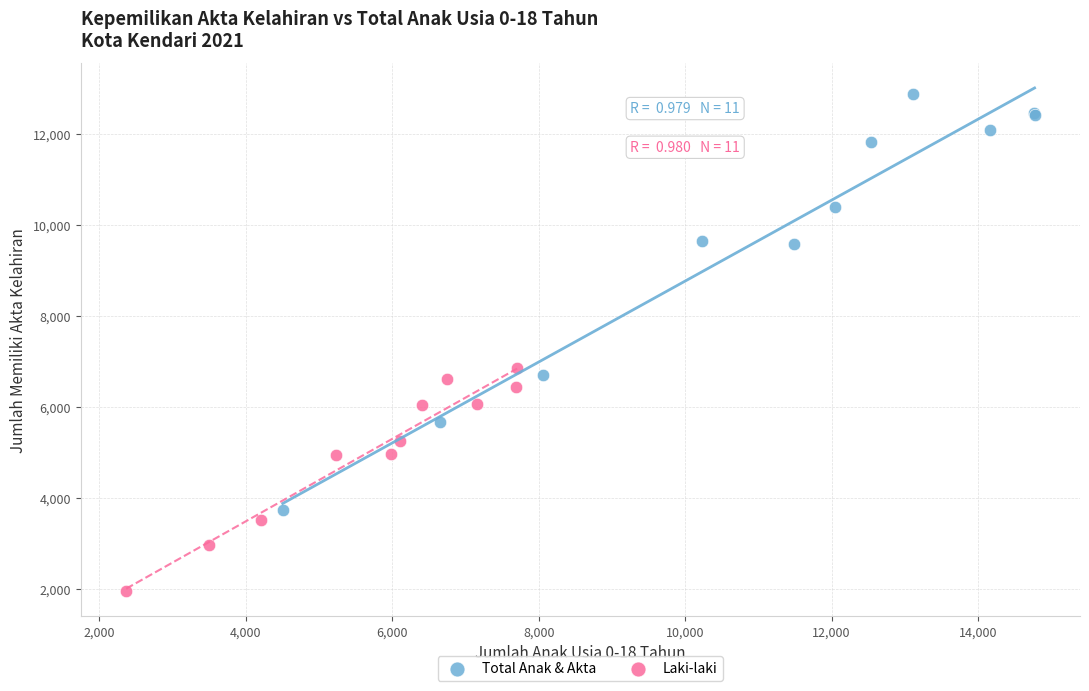

What are all the series names shown in the legend?

Total Anak & Akta, Laki-laki